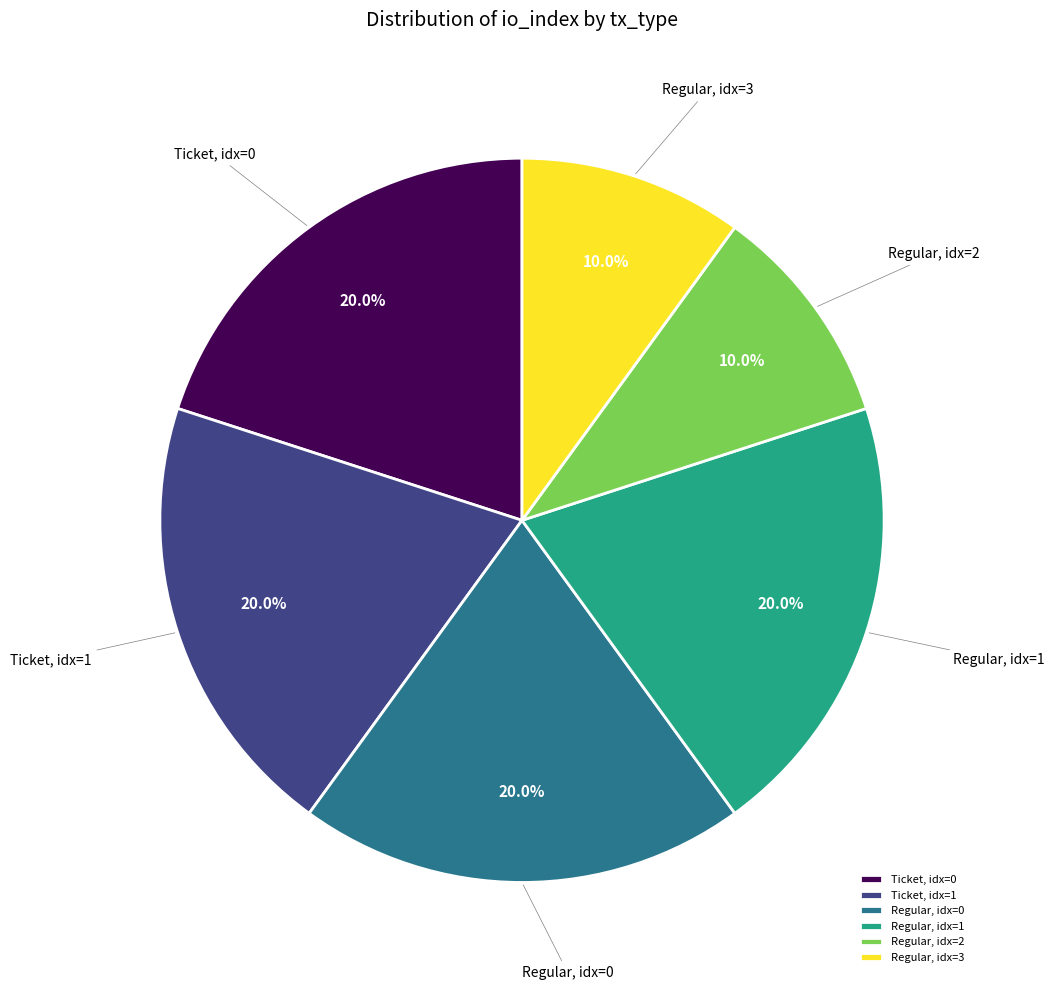

Is Regular, idx=3 the majority of the pie?

No